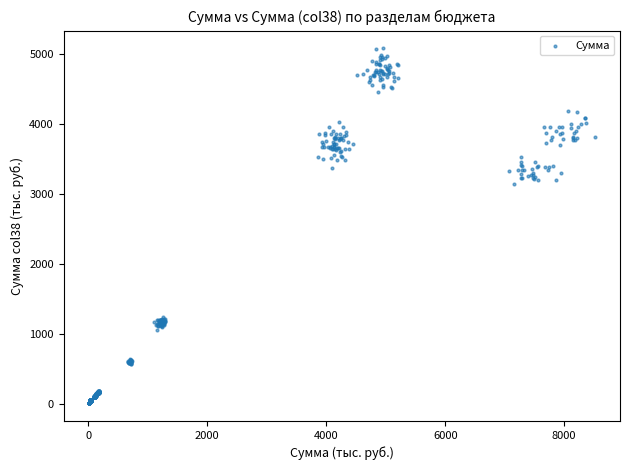

What is the range of Y values (max minus min)?

5076.2